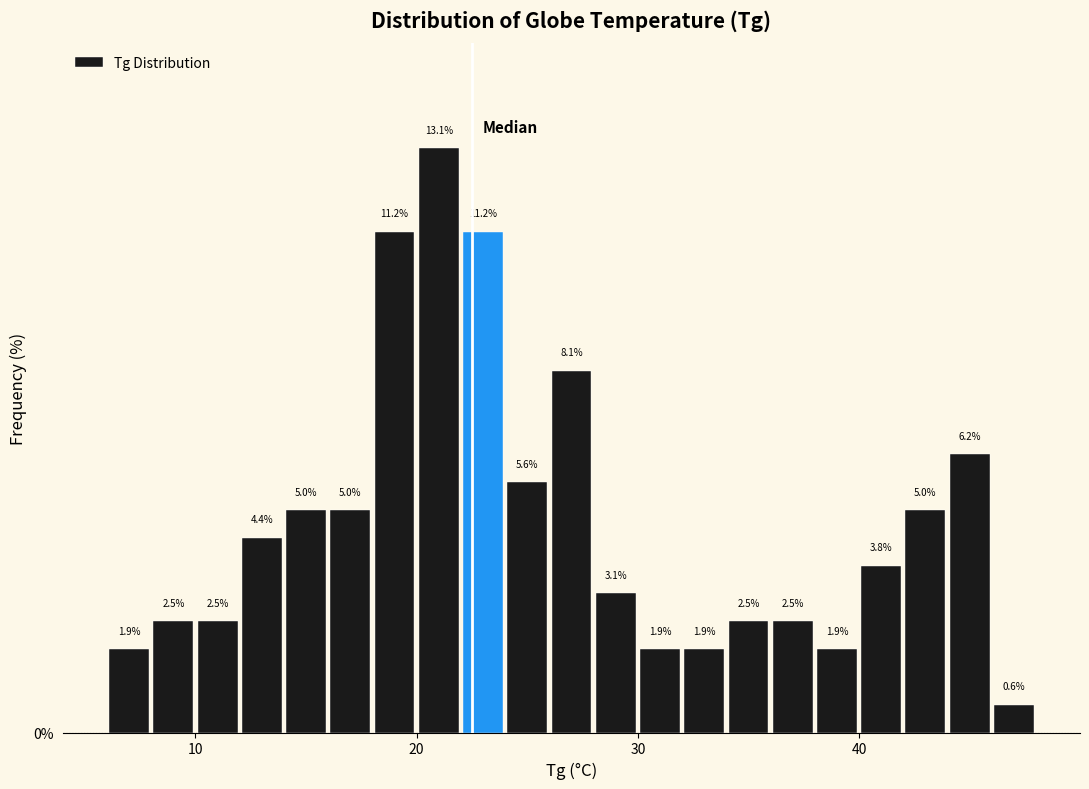

Read against the x-axis, roughly where is the centre of the tallest bar?

21